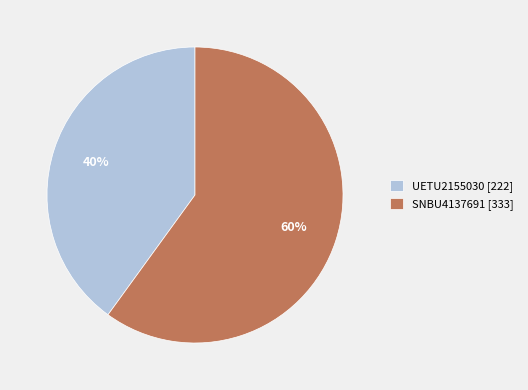

What percentage is the UETU2155030 slice, to the nearest percent?

40%